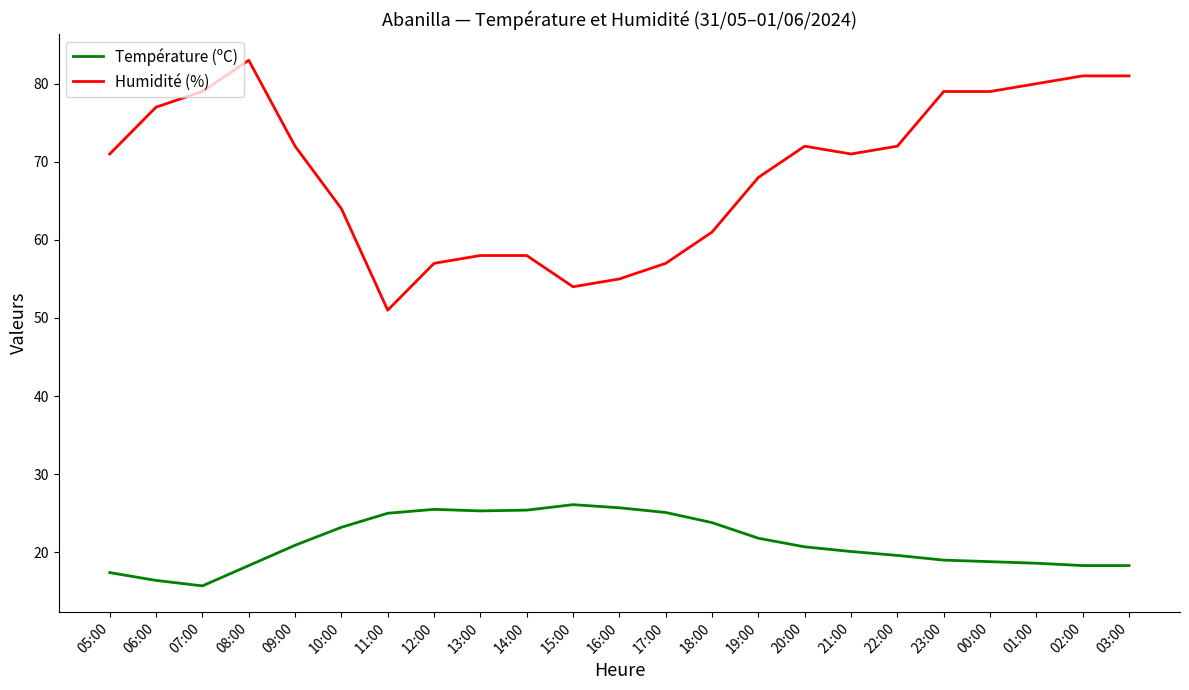

True or false: Température (ºC) and Humidité (%) cross at least once.

False